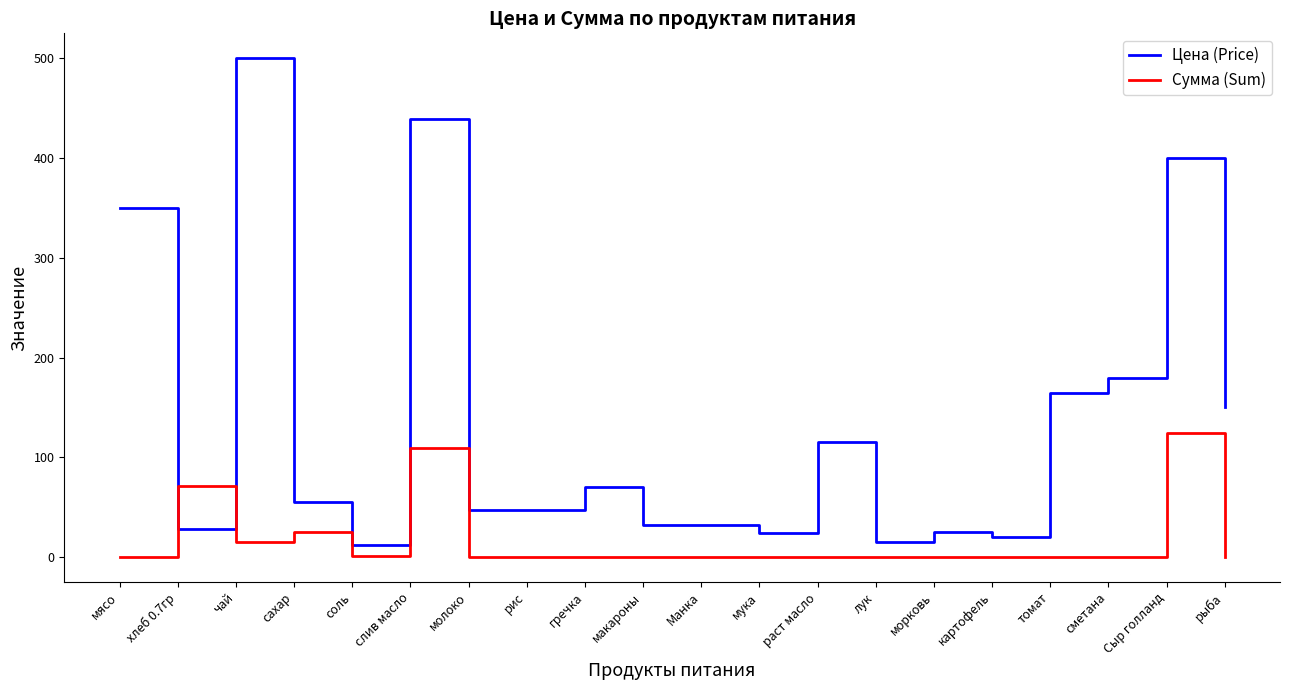

Between which two adjacent categories do Сумма (Sum) and Цена (Price) first intersect?

мясо and хлеб 0.7гр